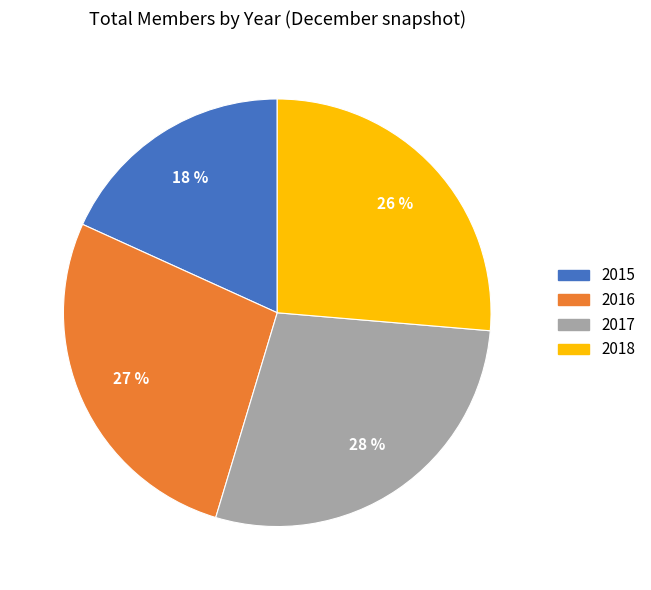

What percentage is the 2015 slice, to the nearest percent?

18%